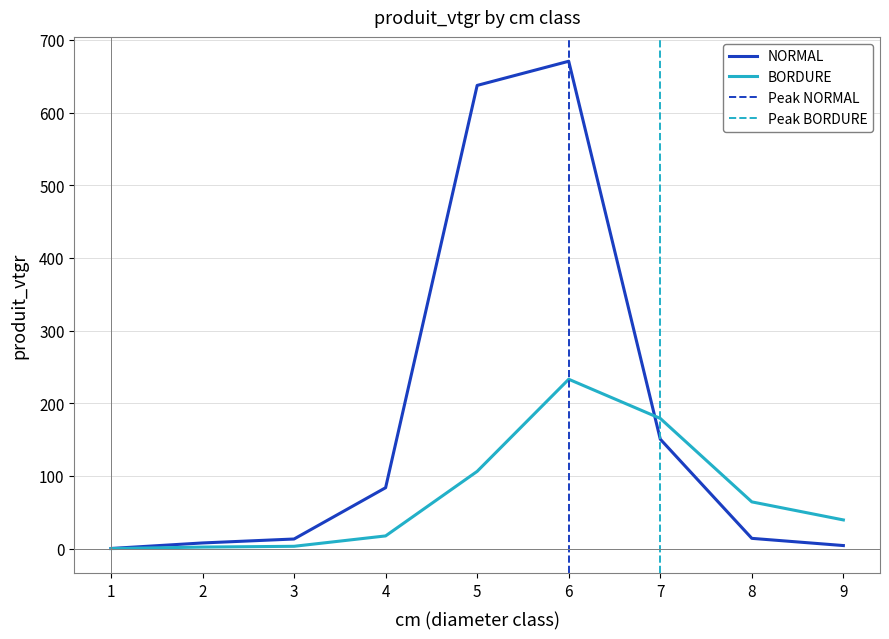

How many values in the NORMAL series are below 14?

4